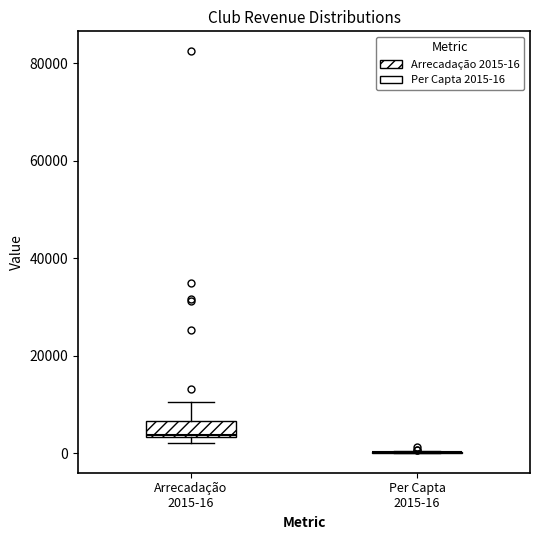

Reading left to right, read every box against the y-axis: the position of its median line, the range the box covers, and the ends of its whiskers. The values are not printed on the chart, so give them approximately, as read against the axis.

Arrecadação 2015-16: median 4000, box 4000 to 6000, whiskers 2000 to 10000
Per Capta 2015-16: box collapsed to a line at 0, whiskers 0 to 0